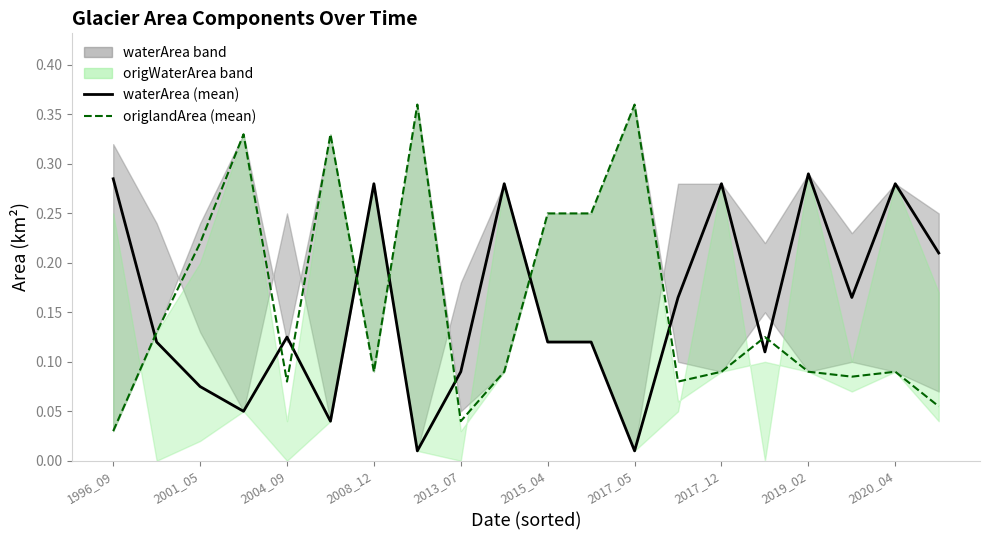

How many intersections are there between waterArea (mean) and origlandArea (mean)?

10